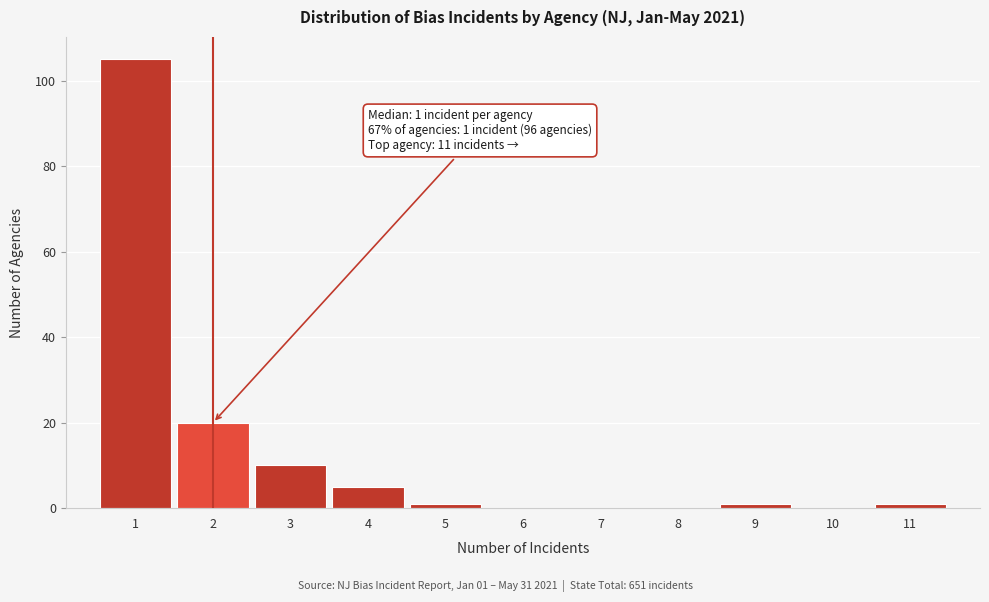

Which range on the x-axis has the tallest bar?

0.5 to 1.5